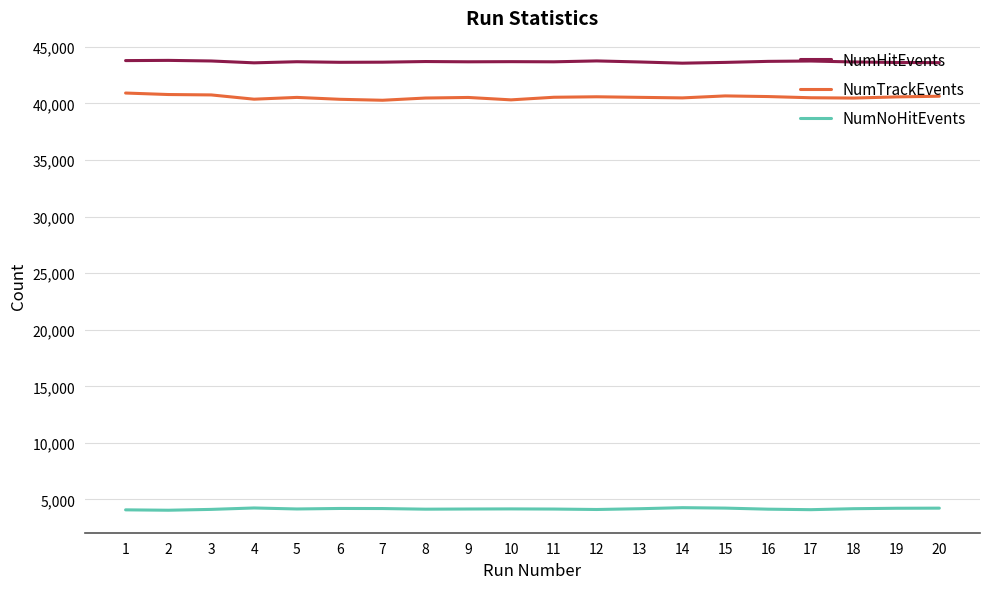

The value of NumHitEvents at 2 is 73323. True or false?

False